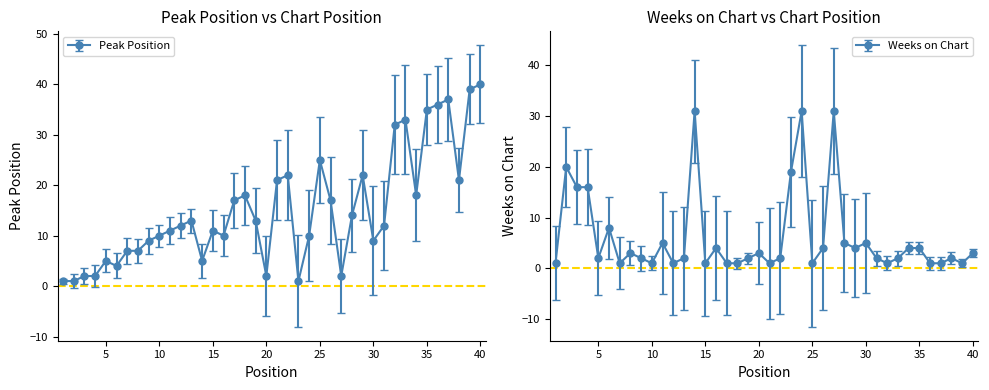

What is the difference between the Weeks on Chart values at 24 and 31?

29